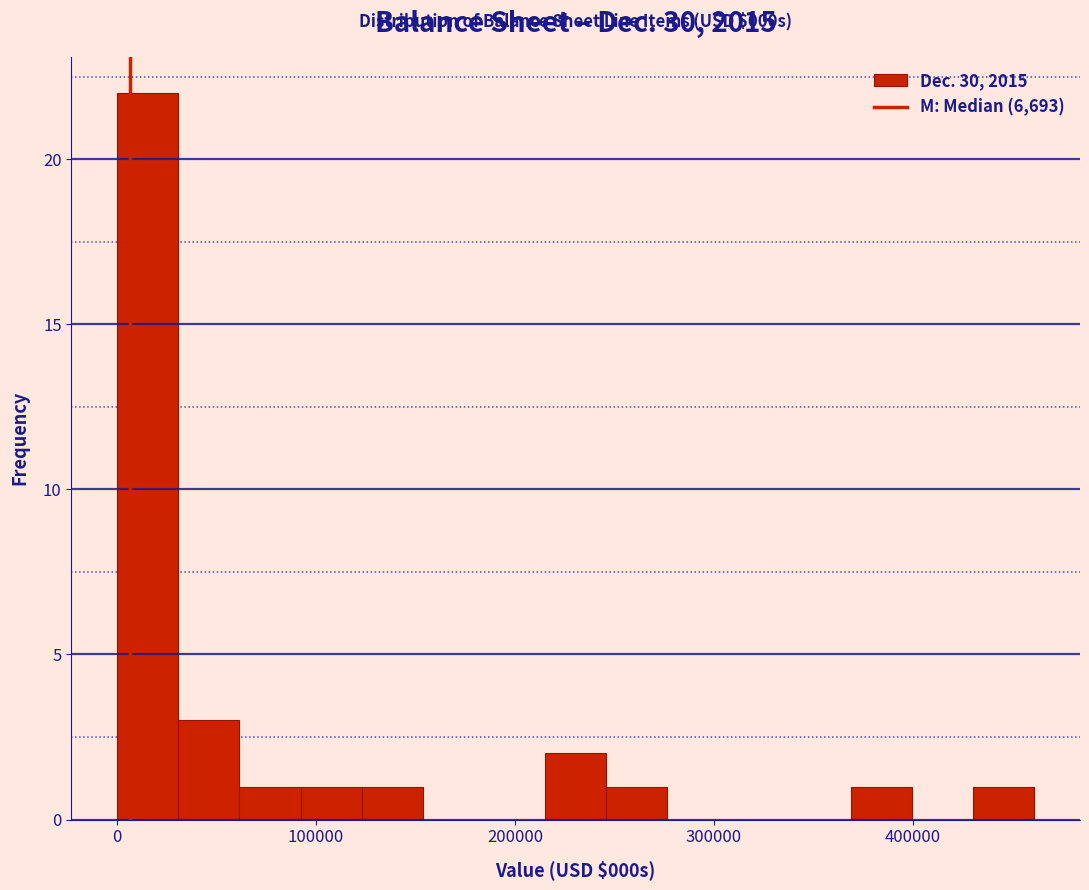

Read against the x-axis, roughly where is the centre of the tallest bar?

20000